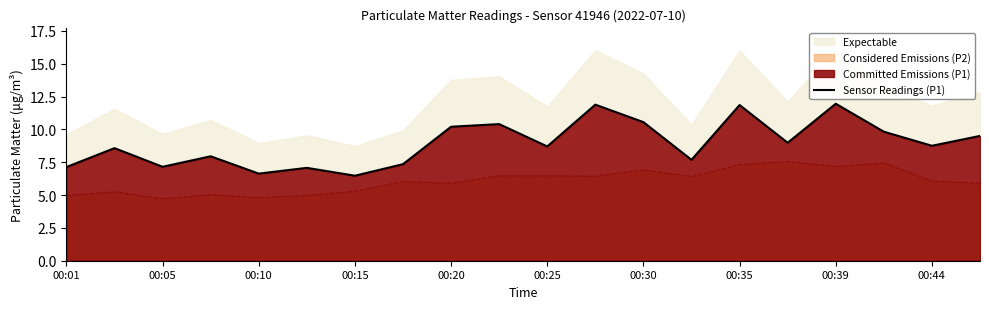

True or false: Considered Emissions (P2) and Sensor Readings (P1) intersect in this chart.

False